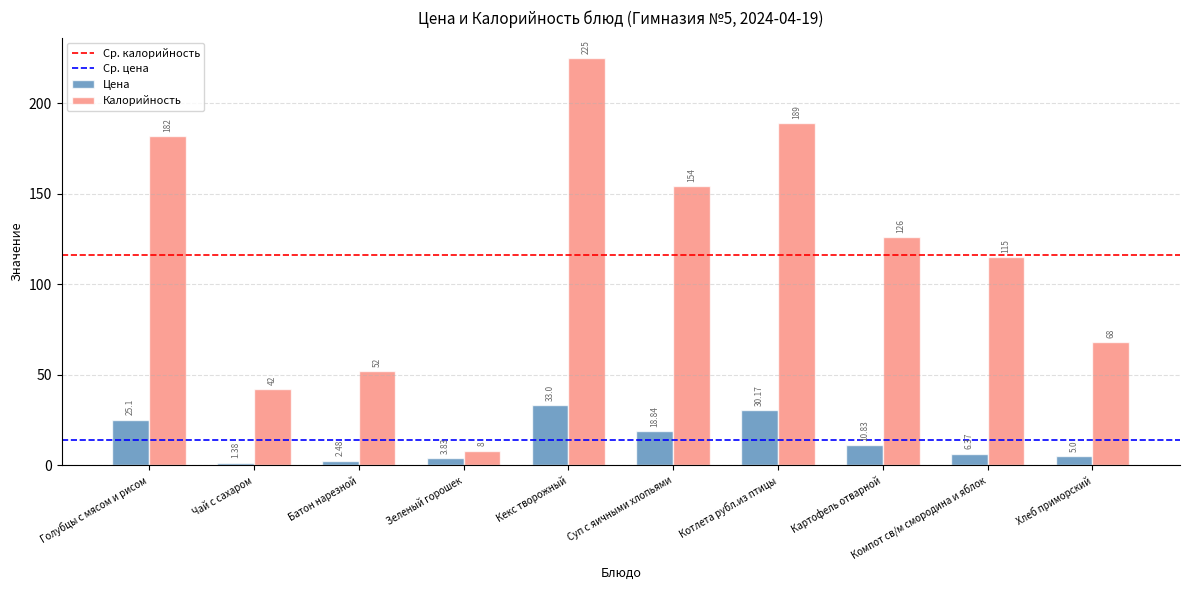

How many categories are shown in the chart?

10